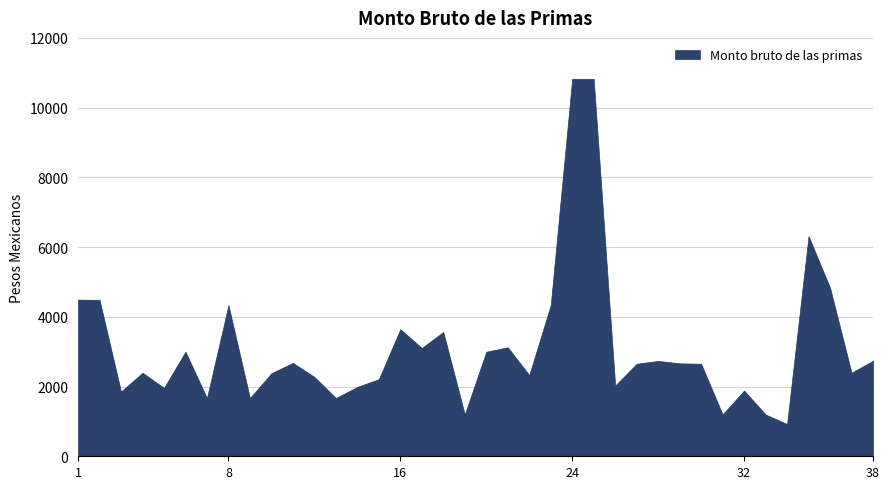

Where is the first local minimum?

3